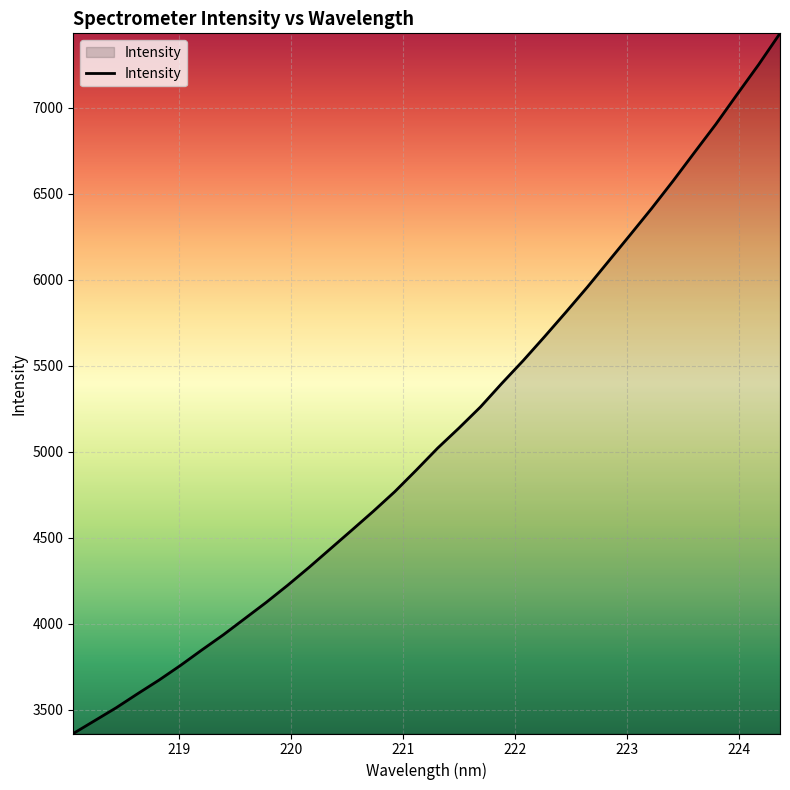

What is the greatest value displayed?

7432.0